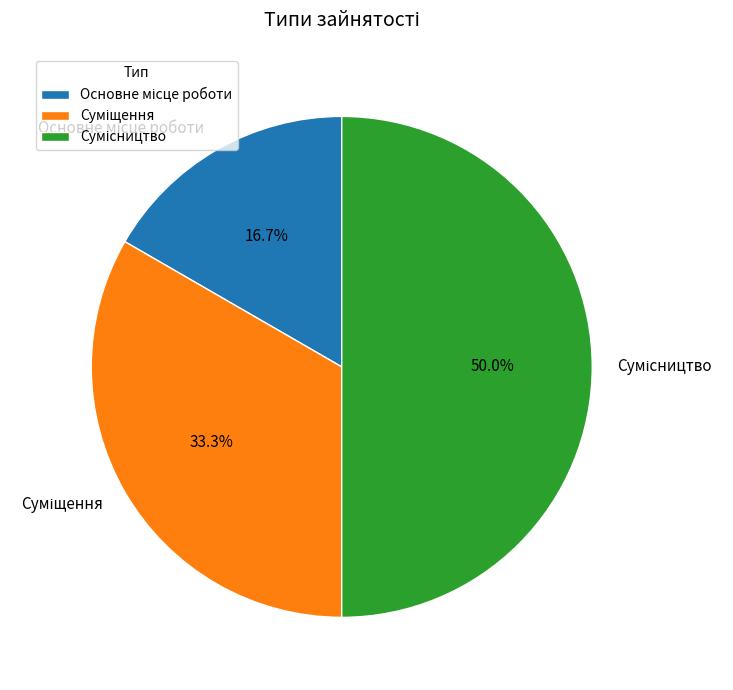

Which slice is the smallest?

Основне місце роботи